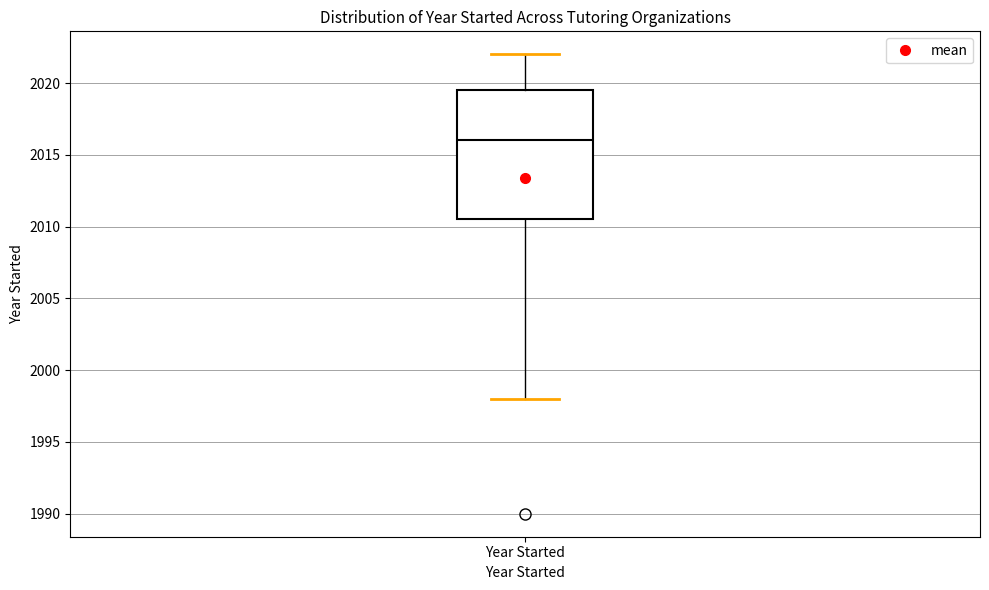

Read this box plot against the y-axis: the position of the median line, the range covered by the box, and the ends of both whiskers. The values are not printed on the chart, so give them approximately, as read against the axis.

median 2016.0, box 2010.5 to 2019.5, whiskers 1998.0 to 2022.0